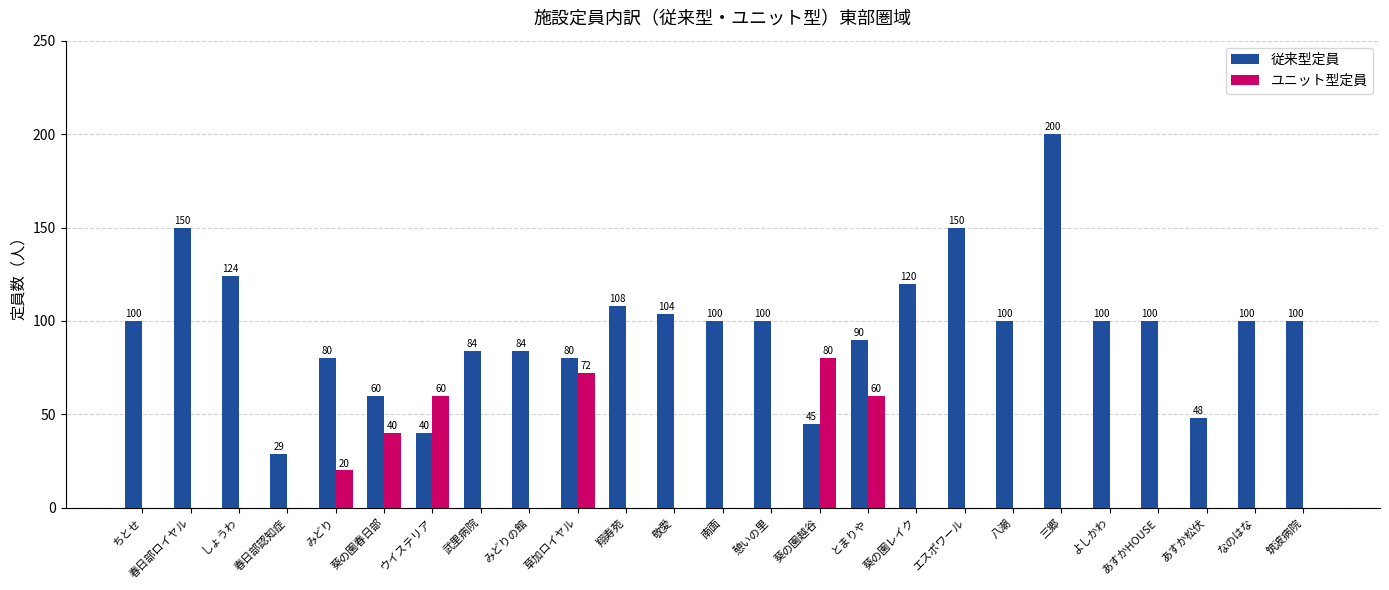

How many positive values does the ユニット型定員 series have?

6